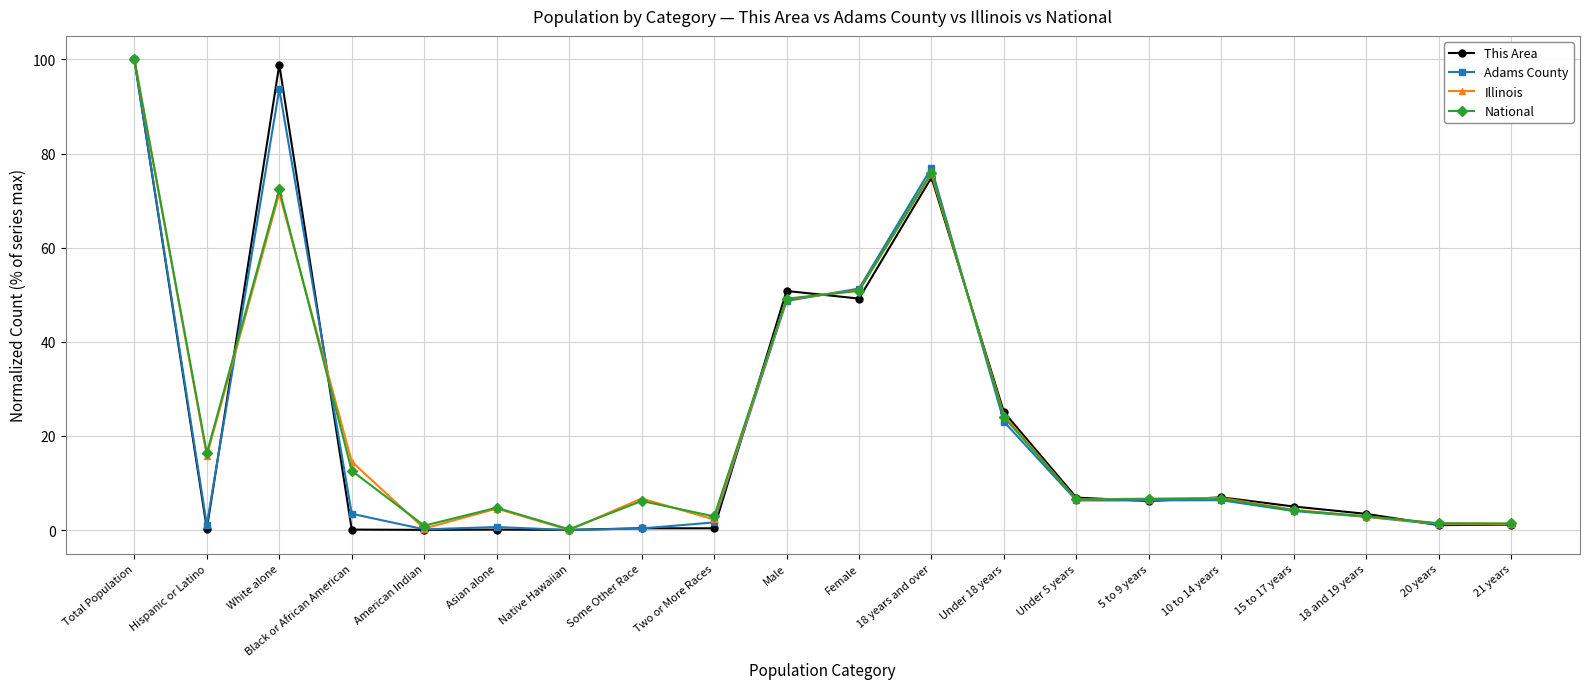

The value of National at Under 18 years is 33.9. True or false?

False